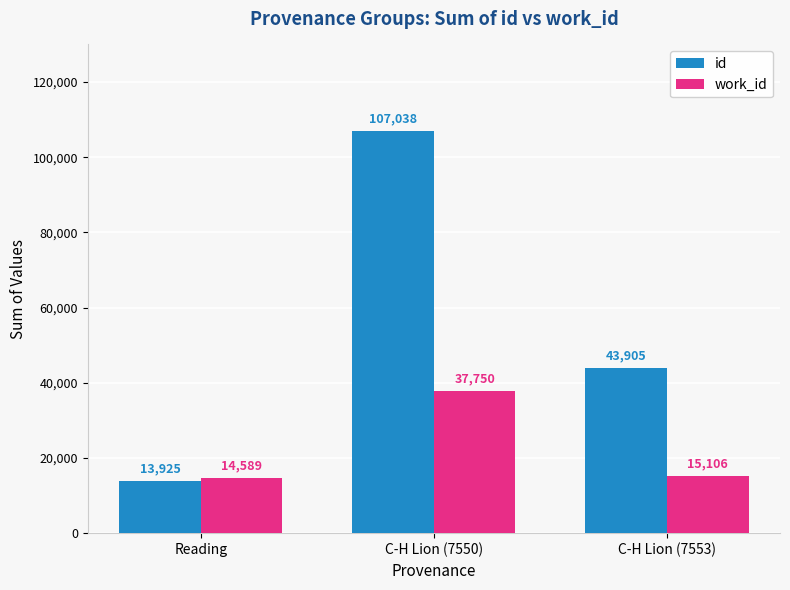

List the series in order of their overall mean, lowest first.

work_id, id